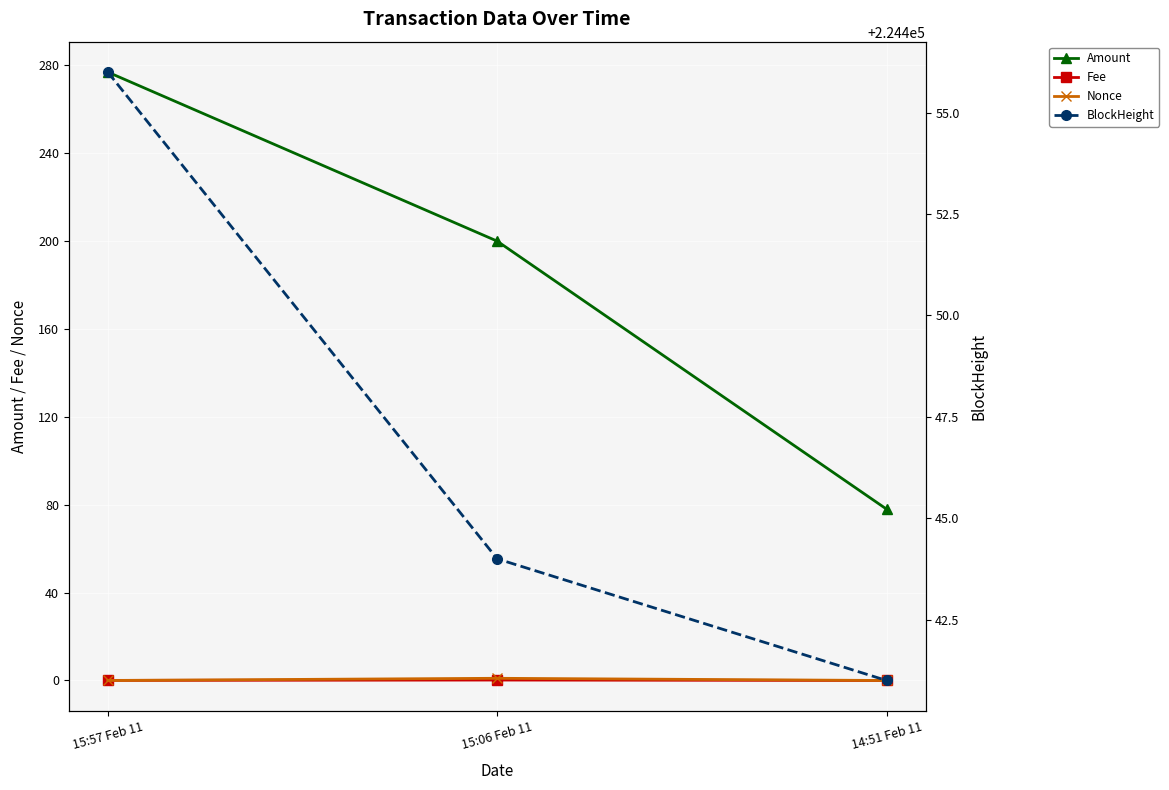

What position from the right is 14:51 Feb 11?

1